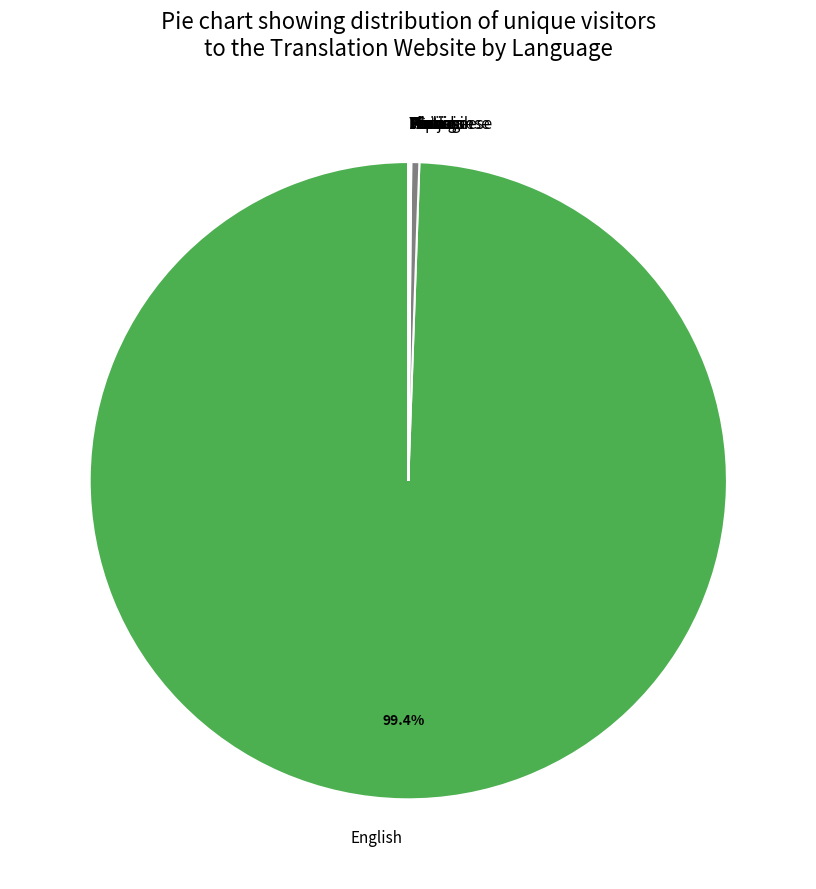

What is the majority slice?

English